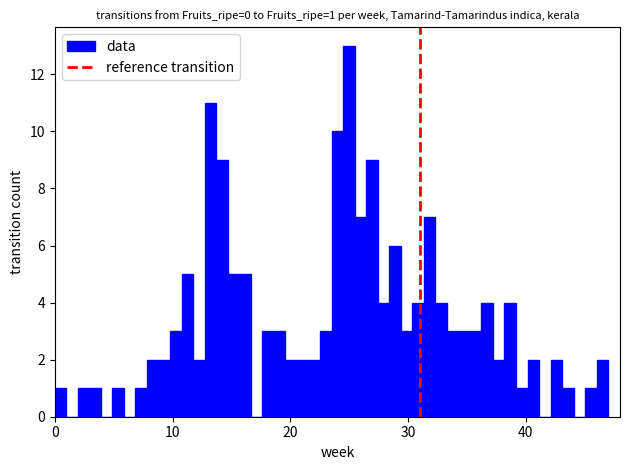

Read against the x-axis, roughly where is the centre of the tallest bar?

25